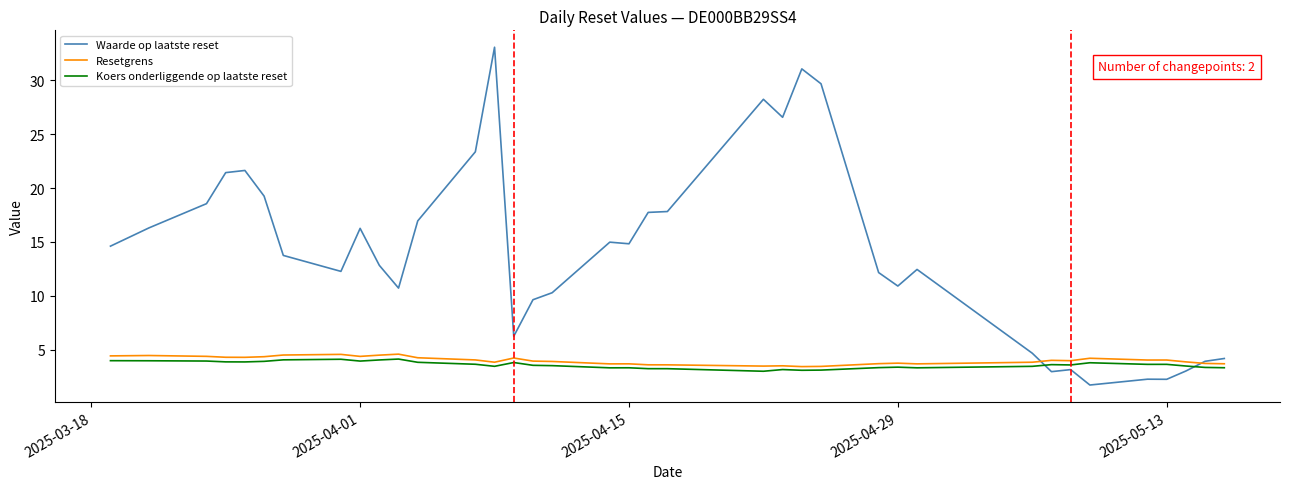

Which series has the largest total across all categories?

Waarde op laatste reset